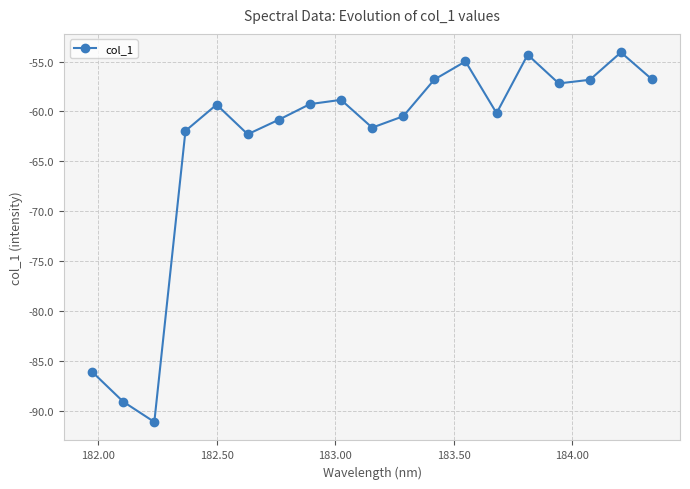

How many points are lower than both their immediate neighbors (excluding endpoints)?

5